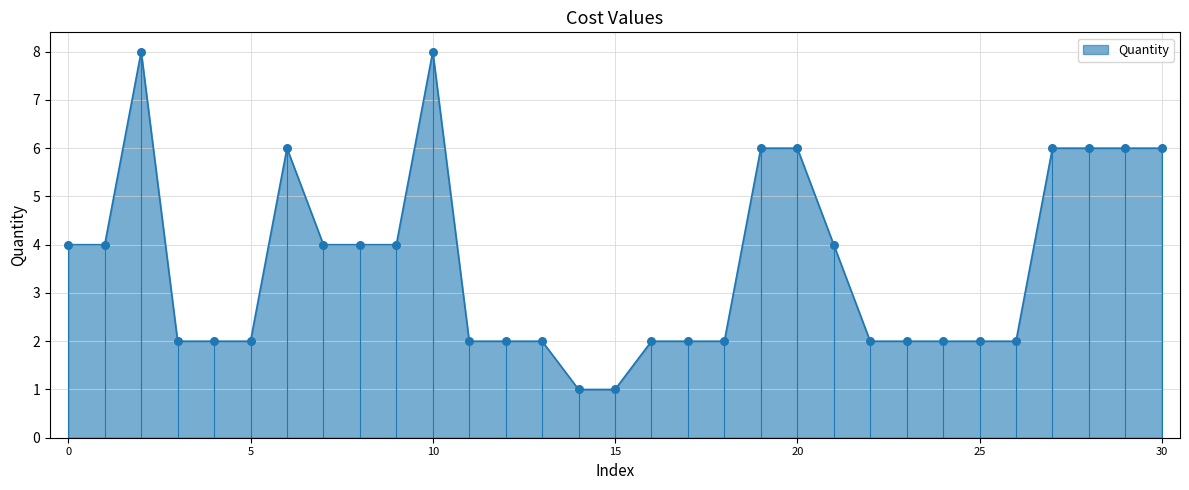

True or false: Quantity has a value of 10 at 30.

False